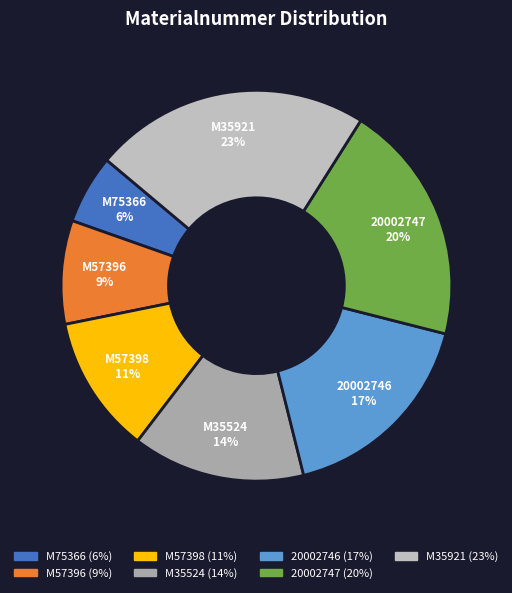

The 20002747 slice represents 20% of the pie. True or false?

True